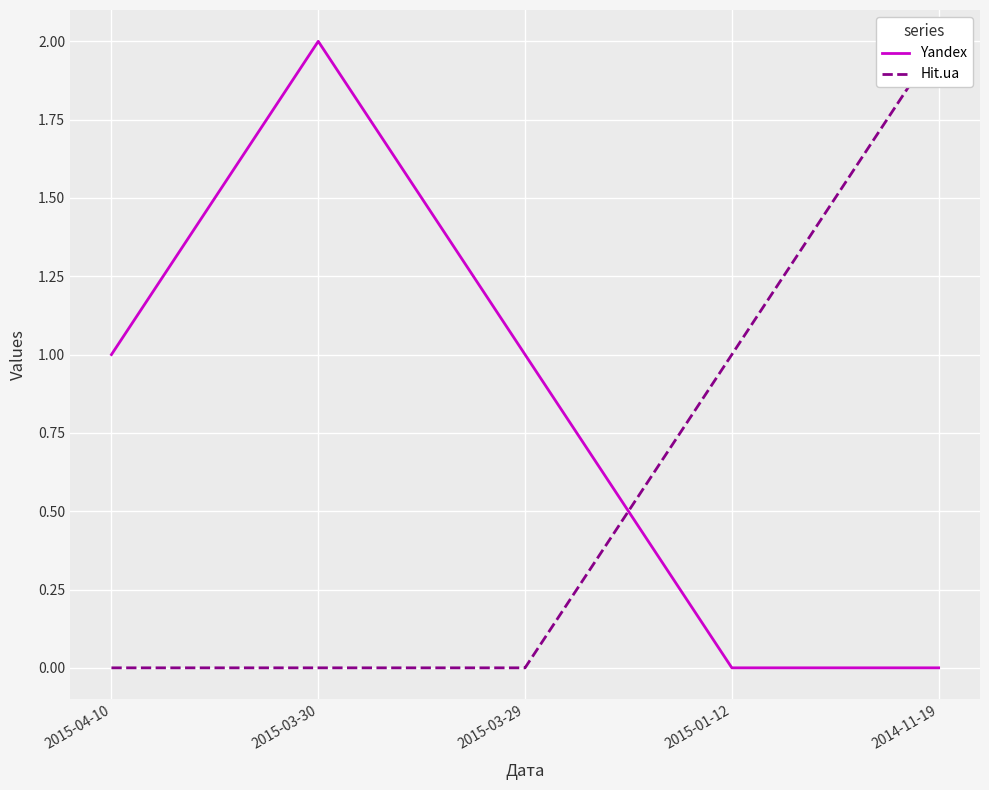

Count the Yandex values in the range 0 to 1.

4